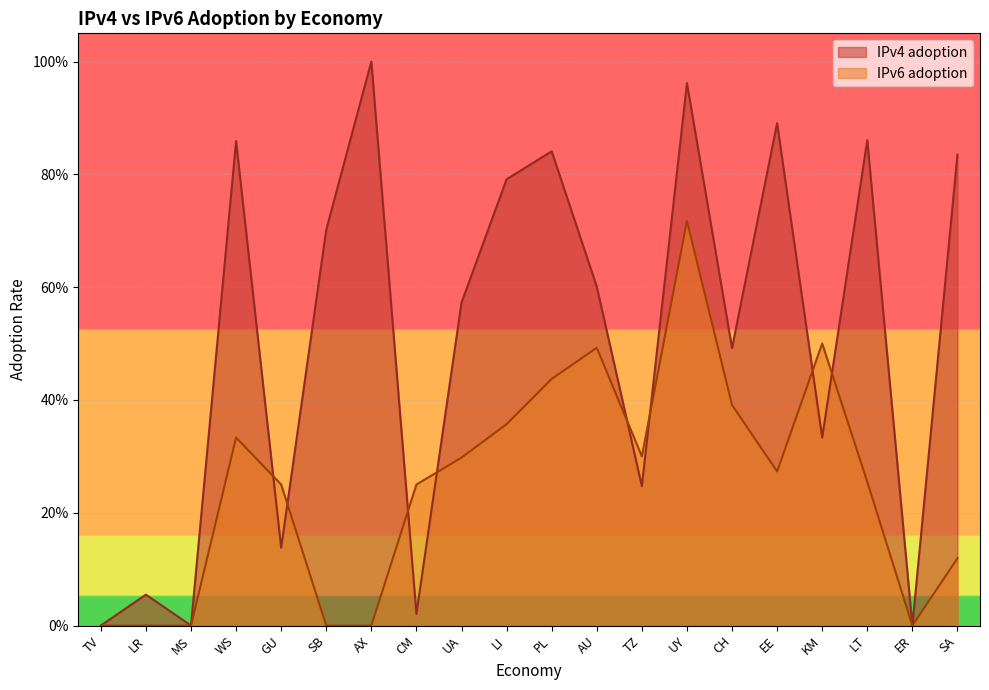

Rank the categories by IPv6 adoption value from highest to lowest.

UY, KM, AU, PL, CH, LI, WS, TZ, UA, EE, LT, GU, CM, SA, TV, LR, MS, SB, AX, ER